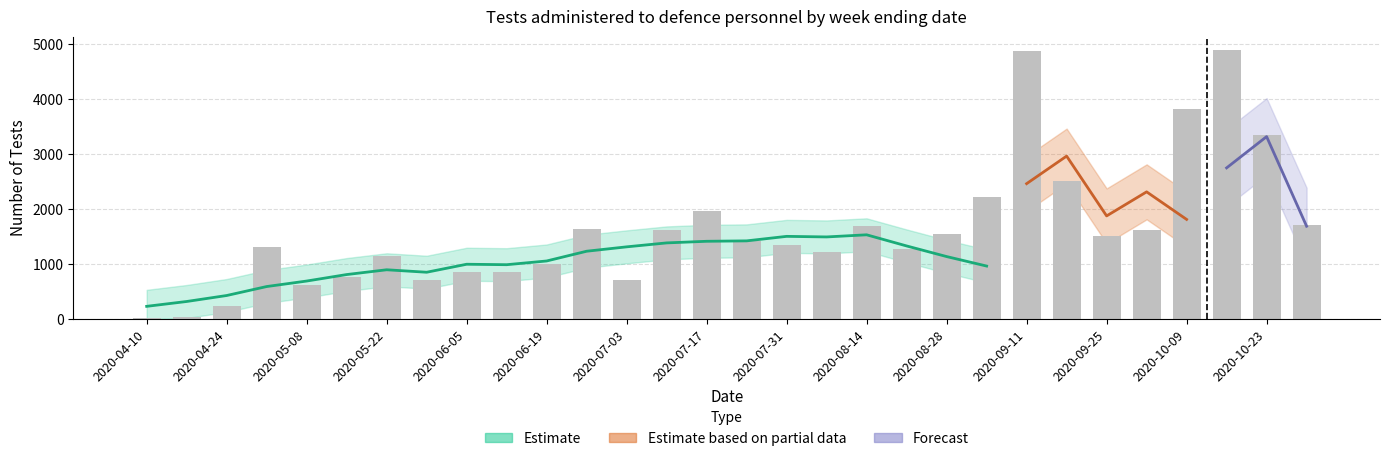

At which label is the value closest to 2452?

2020-09-18